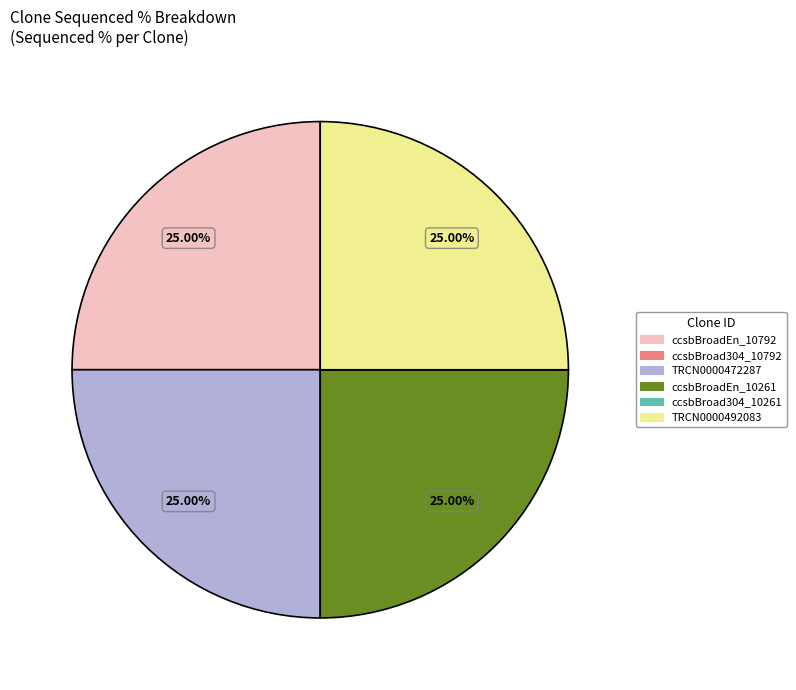

Approximately how many times larger is the value at TRCN0000492083 compared to TRCN0000472287?

1.0